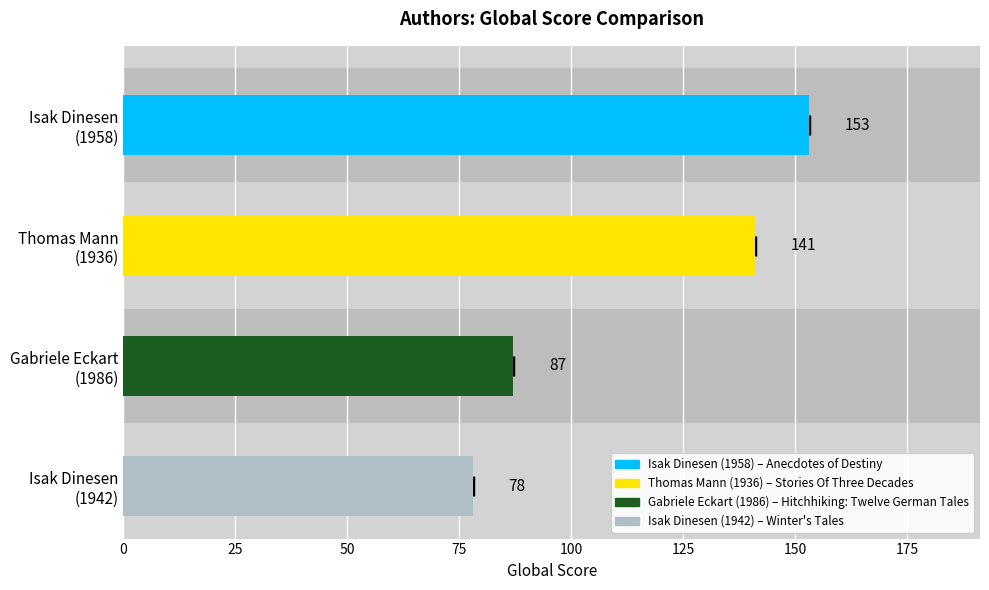

The value at Gabriele Eckart (1986) is 28. True or false?

False